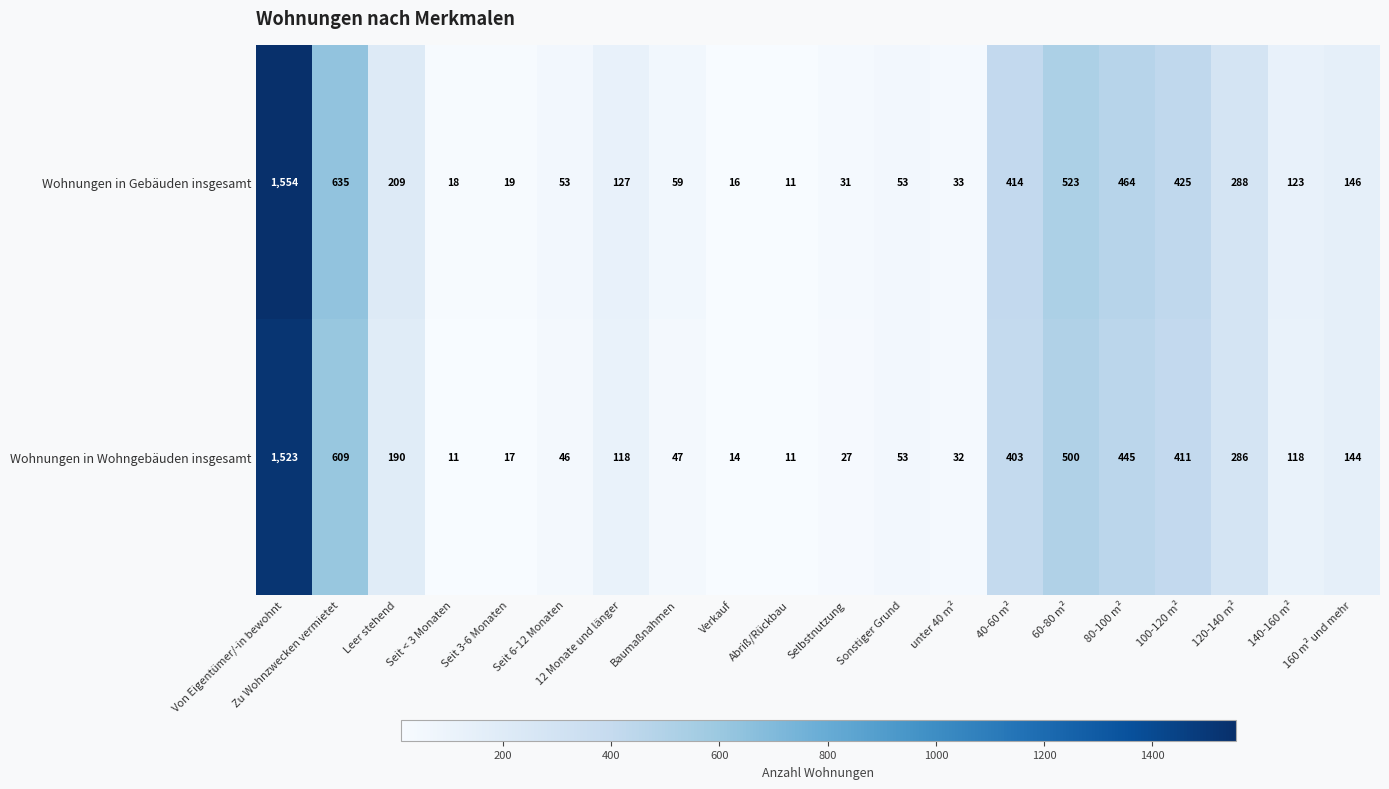

At which category is the sum across all series the highest?

Von Eigentümer/-in bewohnt